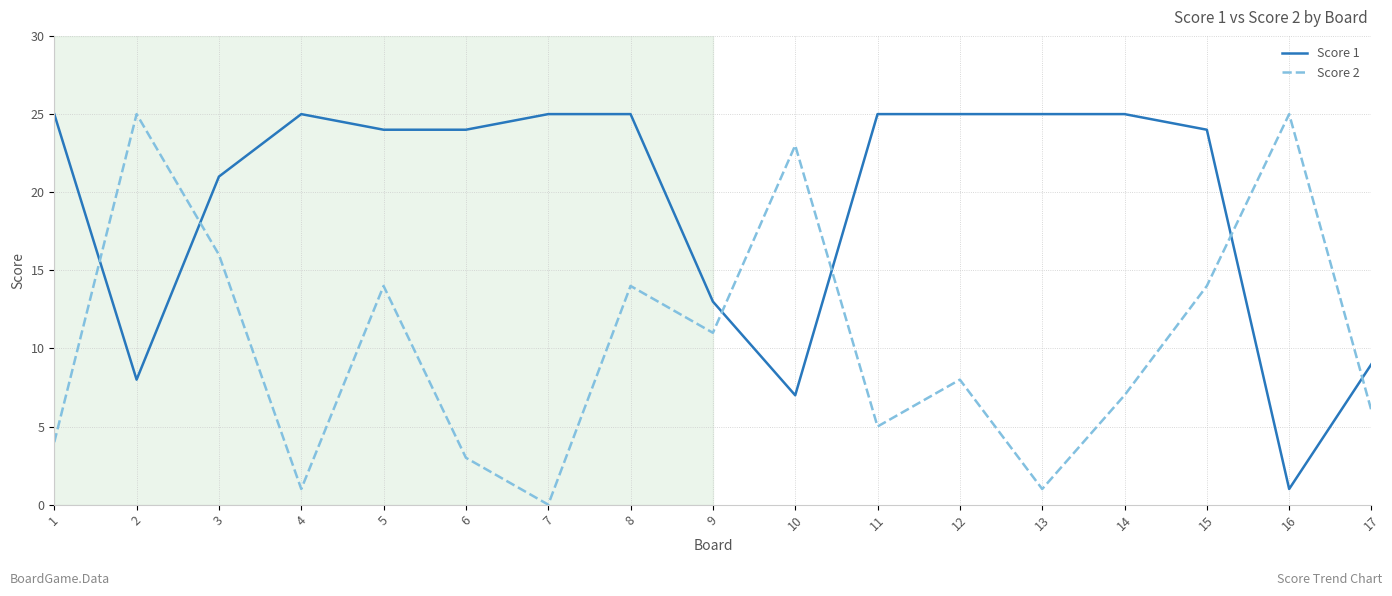

At which category does Score 2 reach its first local peak?

2